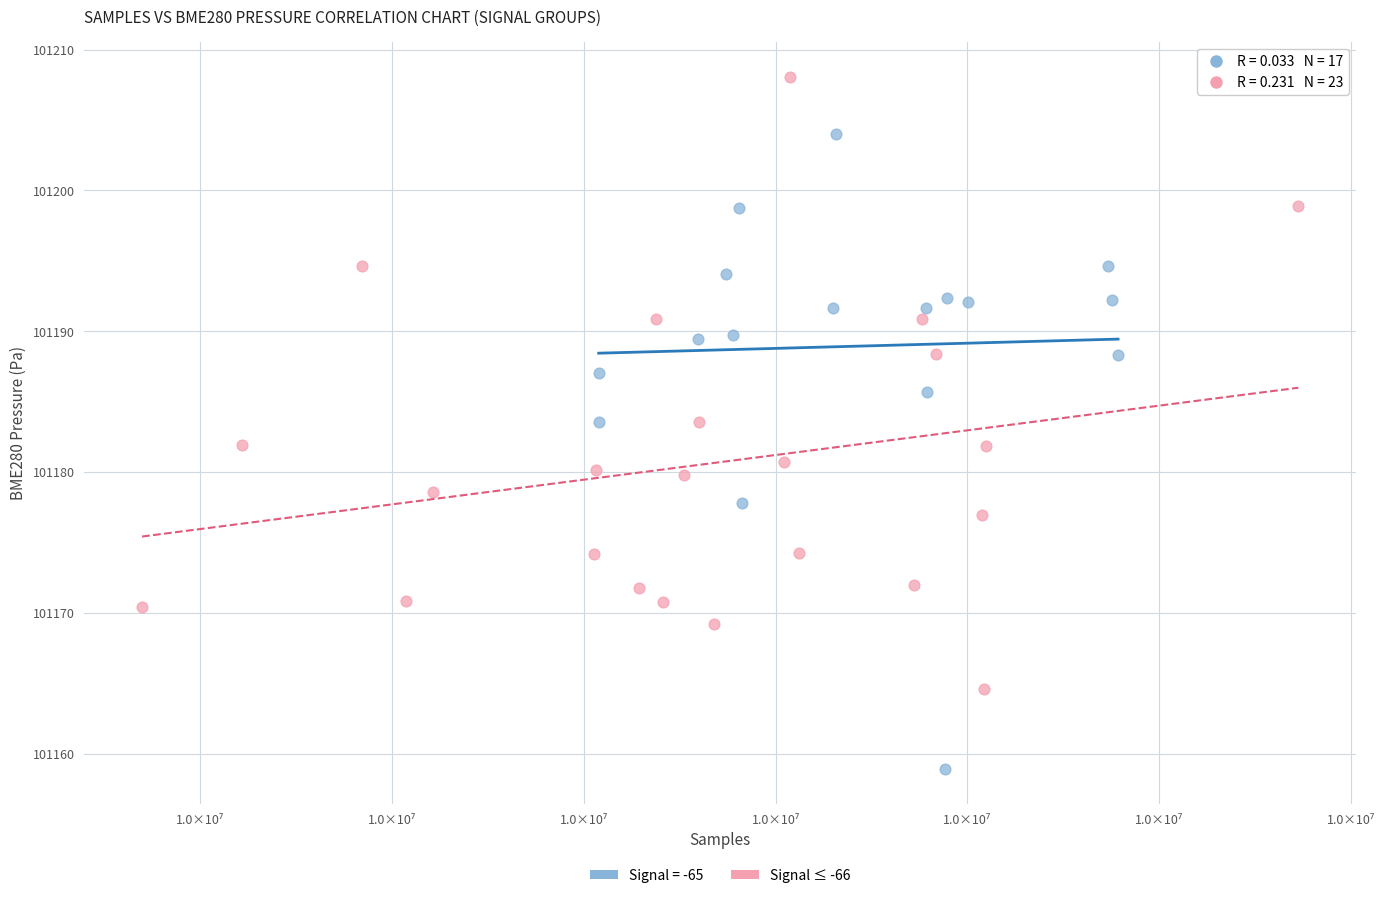

Which series contains the highest Y value?

Signal ≤ -66